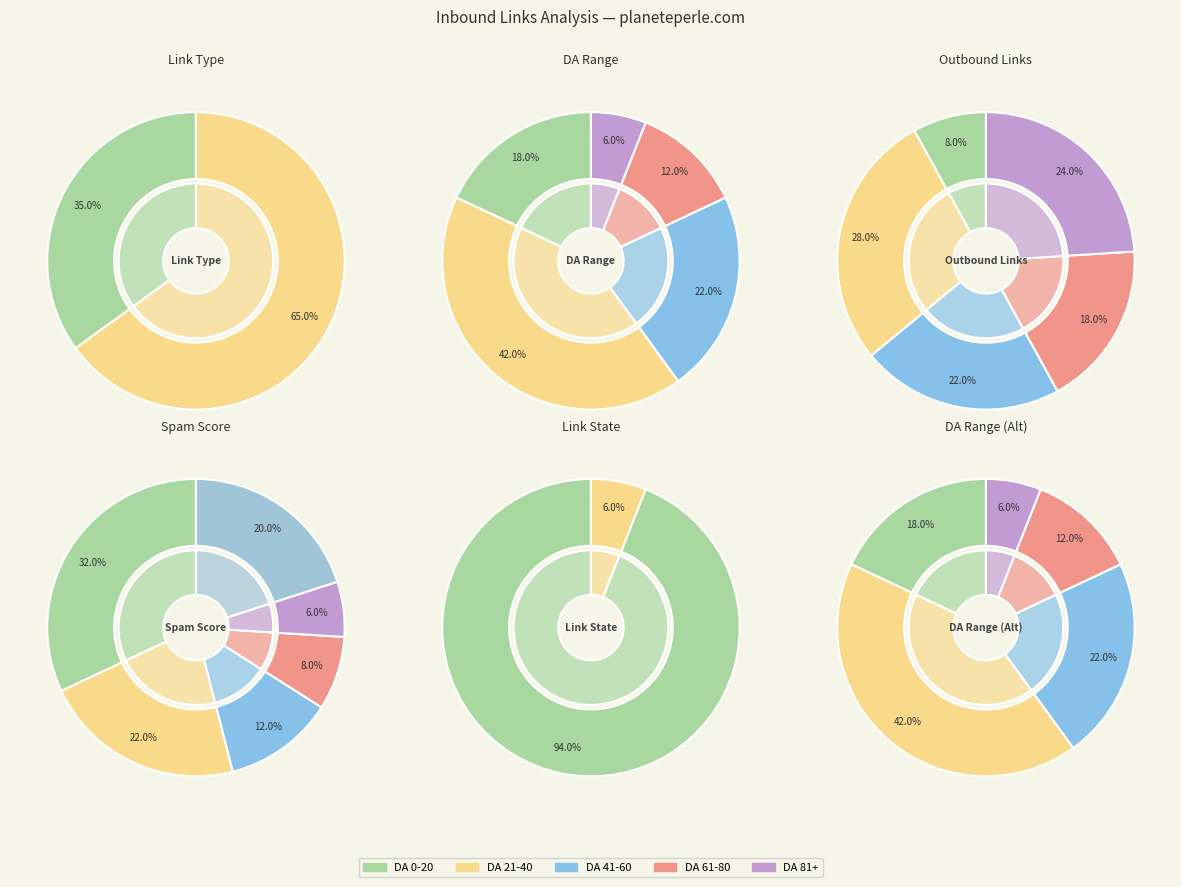

Does nofollow represent more than half of the total?

Yes